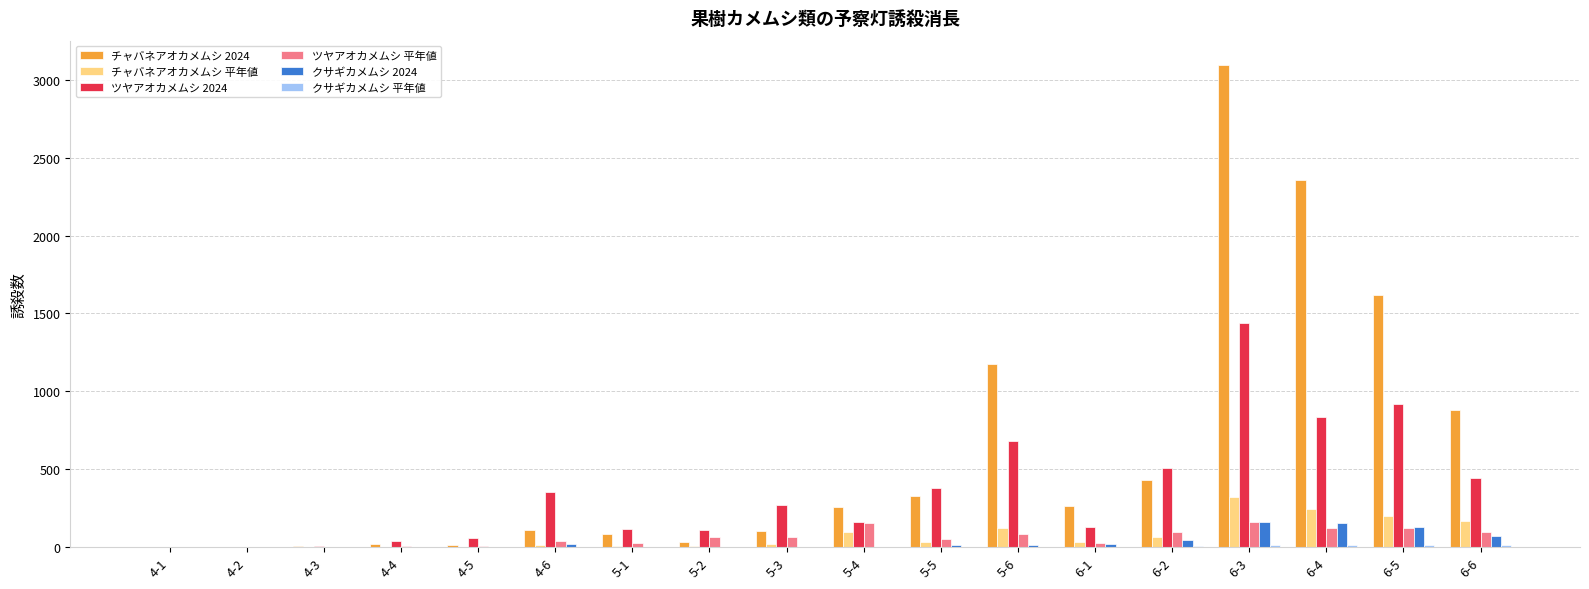

What is the highest value of the チャバネアオカメムシ 2024 series?

3096.0